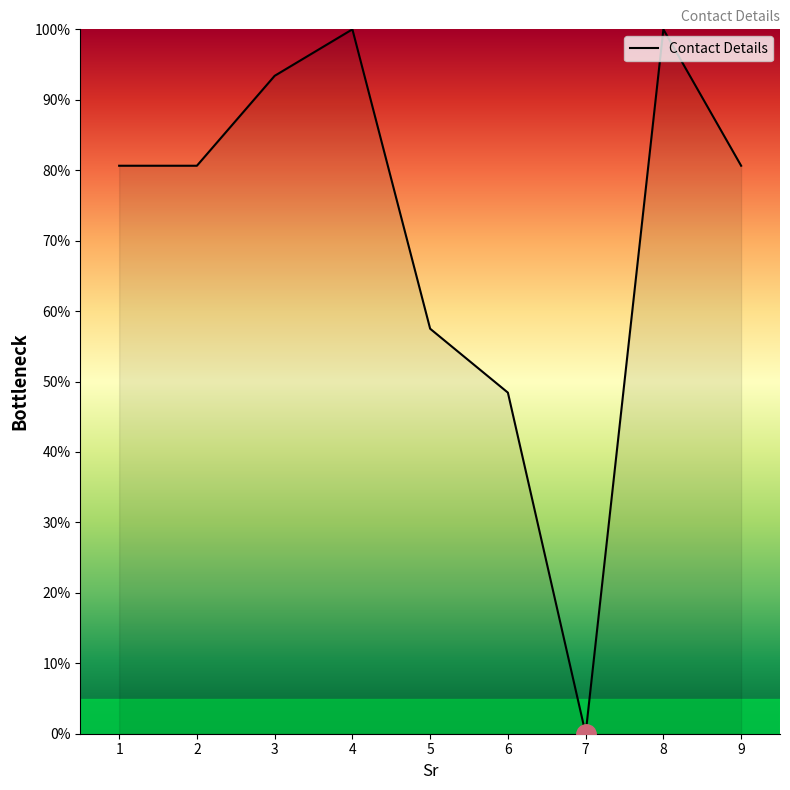

The chart shows a value of 16.3 at 9. True or false?

False